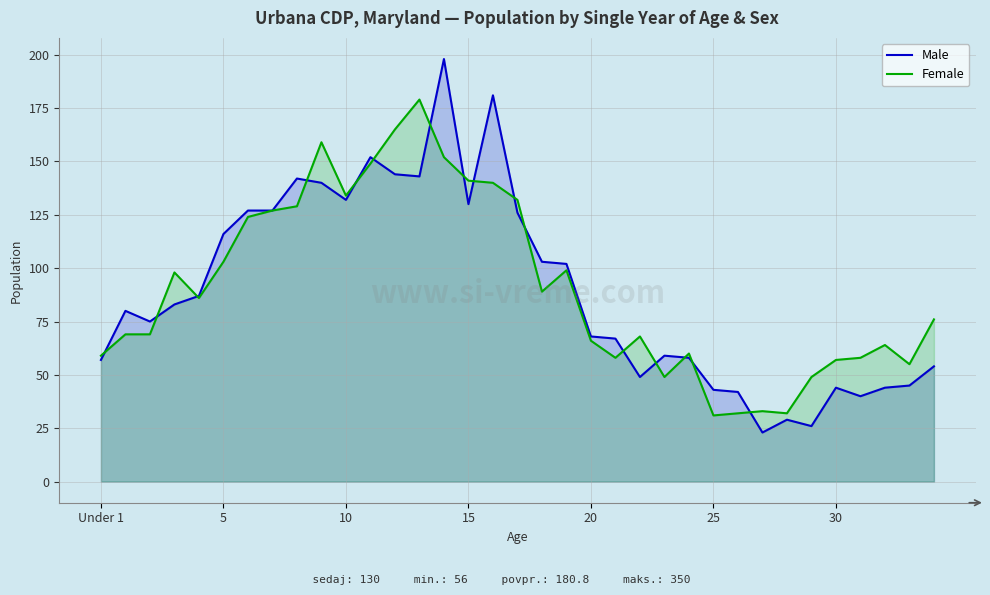

What is the lowest value of the Female series?

31